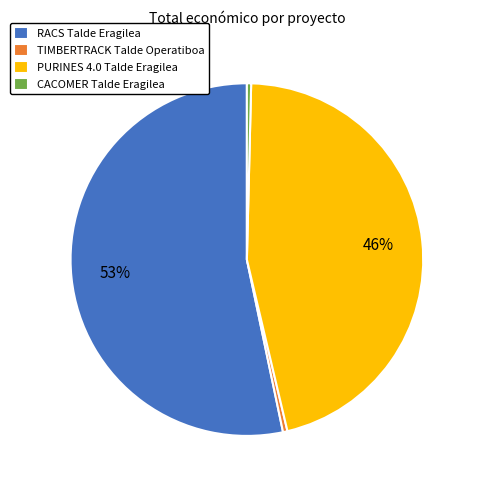

True or false: RACS Talde Eragilea accounts for 60% of the total.

False